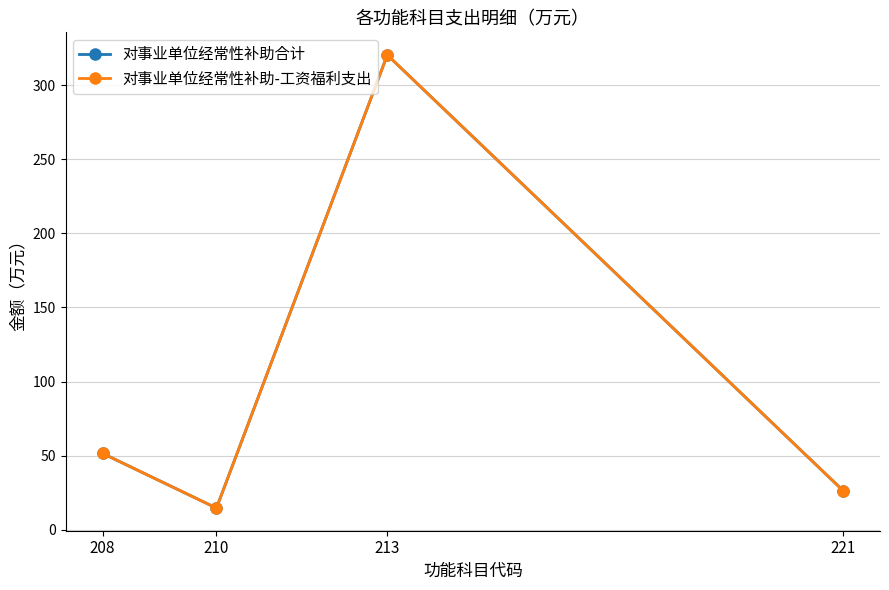

Does the chart have visible grid lines?

Yes